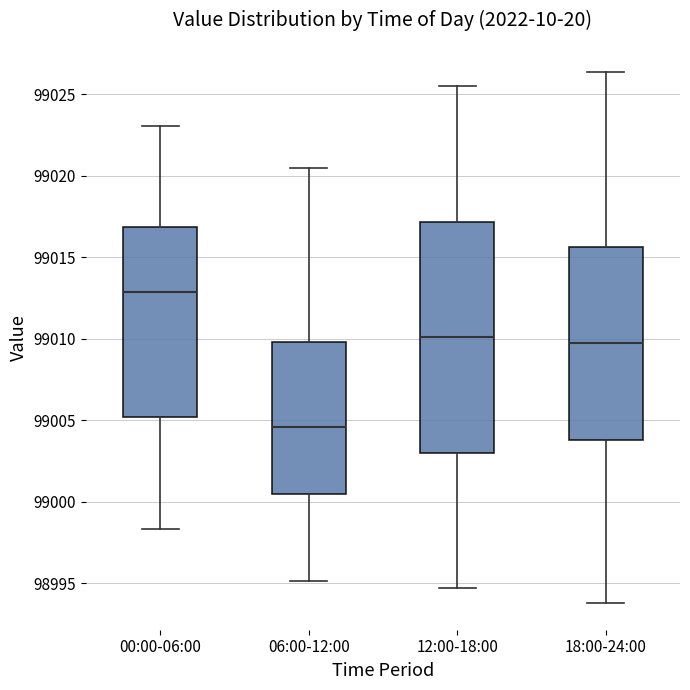

Reading left to right, transcribe this box plot: for each box, give where its median line is, the range the box spans, and where its two whiskers end, as read against the y-axis. The values are not printed on the chart, so give them approximately, as read against the axis.

00:00-06:00: median 99013.0, box 99005.0 to 99017.0, whiskers 98998.5 to 99023.0
06:00-12:00: median 99004.5, box 99000.5 to 99010.0, whiskers 98995.0 to 99020.5
12:00-18:00: median 99010.0, box 99003.0 to 99017.0, whiskers 98994.5 to 99025.5
18:00-24:00: median 99009.5, box 99004.0 to 99015.5, whiskers 98994.0 to 99026.5